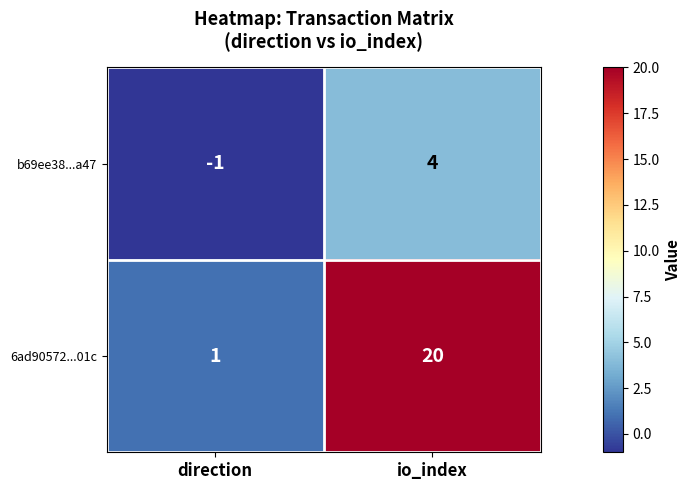

Is it true that 6ad90572...01c equals 1 at direction?

True